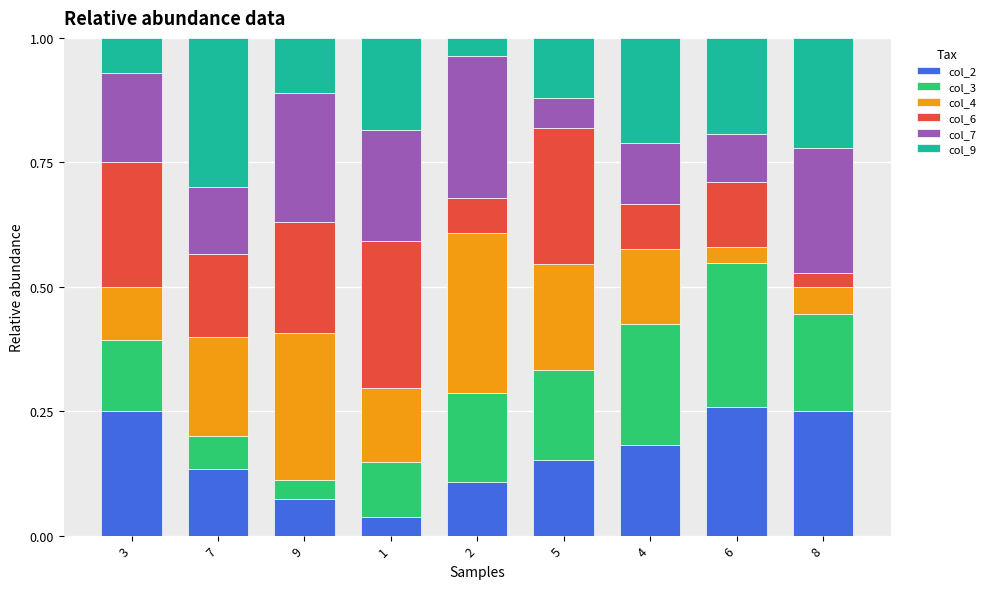

What are all the series names shown in the legend?

col_2, col_3, col_4, col_6, col_7, col_9